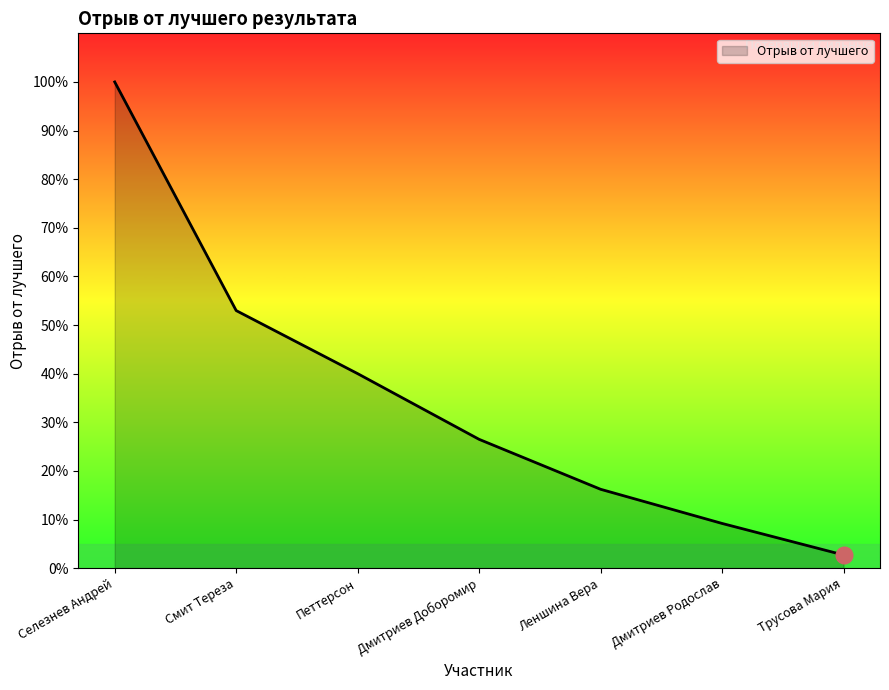

Does the chart display data point markers on the line(s)?

No